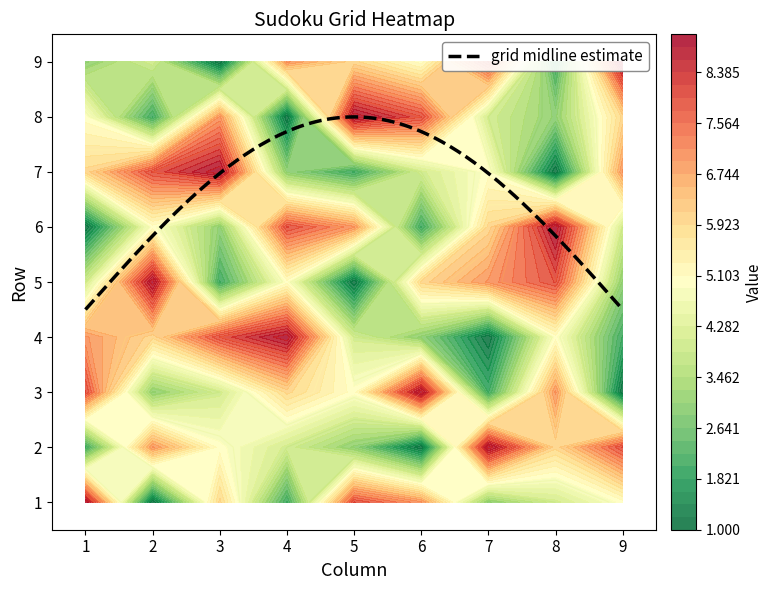

What is the minimum value for grid midline estimate?

4.5